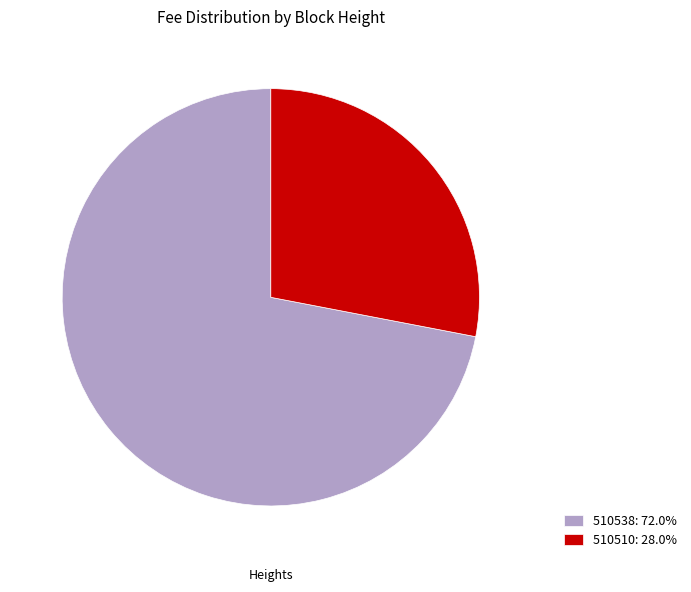

Is there a majority slice in this chart?

Yes